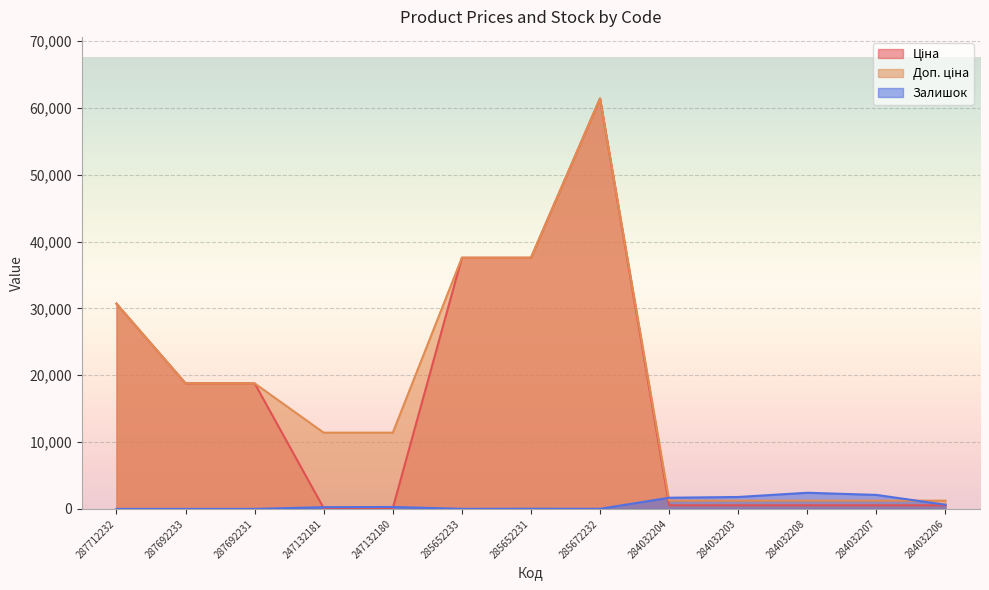

Which has a higher value, 284032206 or 287692233?

287692233